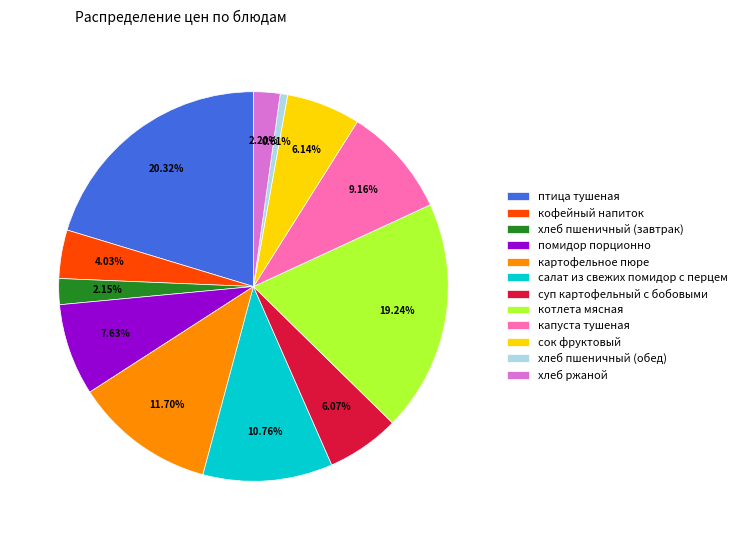

The картофельное пюре slice represents 12% of the pie. True or false?

True